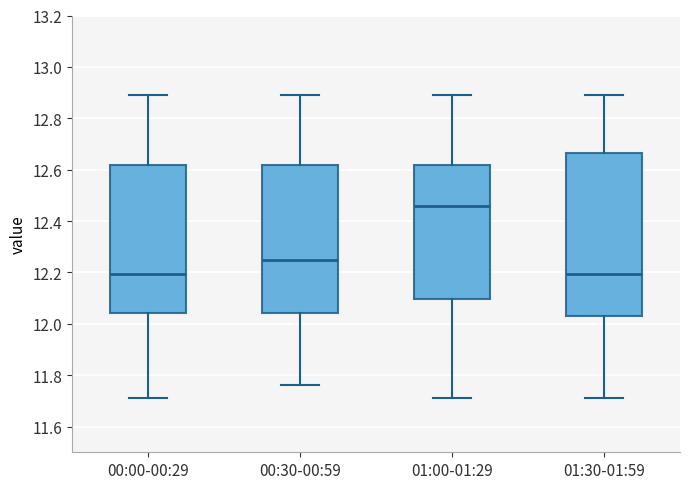

Reading left to right, read every box against the y-axis: the position of its median line, the range the box covers, and the ends of its whiskers. The values are not printed on the chart, so give them approximately, as read against the axis.

00:00-00:29: median 12.20, box 12.04 to 12.62, whiskers 11.72 to 12.90
00:30-00:59: median 12.26, box 12.04 to 12.62, whiskers 11.76 to 12.90
01:00-01:29: median 12.46, box 12.10 to 12.62, whiskers 11.72 to 12.90
01:30-01:59: median 12.20, box 12.04 to 12.66, whiskers 11.72 to 12.90